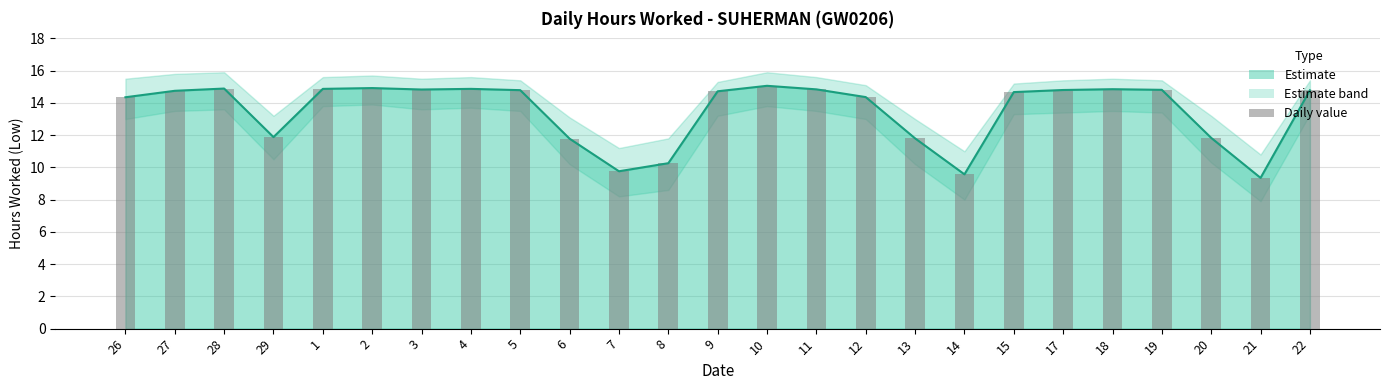

Reading left to right, list all the values displayed in this chart.

Low Hours: 26=14.3	27=14.8	28=14.9	29=11.9	1=14.9	2=14.9	3=14.8	4=14.9	5=14.8	6=11.8	7=9.8	8=10.3	9=14.7	10=15.1	11=14.8	12=14.4	13=11.8	14=9.6	15=14.7	17=14.8	18=14.8	19=14.8	20=11.8	21=9.3	22=14.8
Daily Hours: 26=14.3	27=14.8	28=14.9	29=11.9	1=14.9	2=14.9	3=14.8	4=14.9	5=14.8	6=11.8	7=9.8	8=10.3	9=14.7	10=15.1	11=14.8	12=14.4	13=11.8	14=9.6	15=14.7	17=14.8	18=14.8	19=14.8	20=11.8	21=9.3	22=14.8